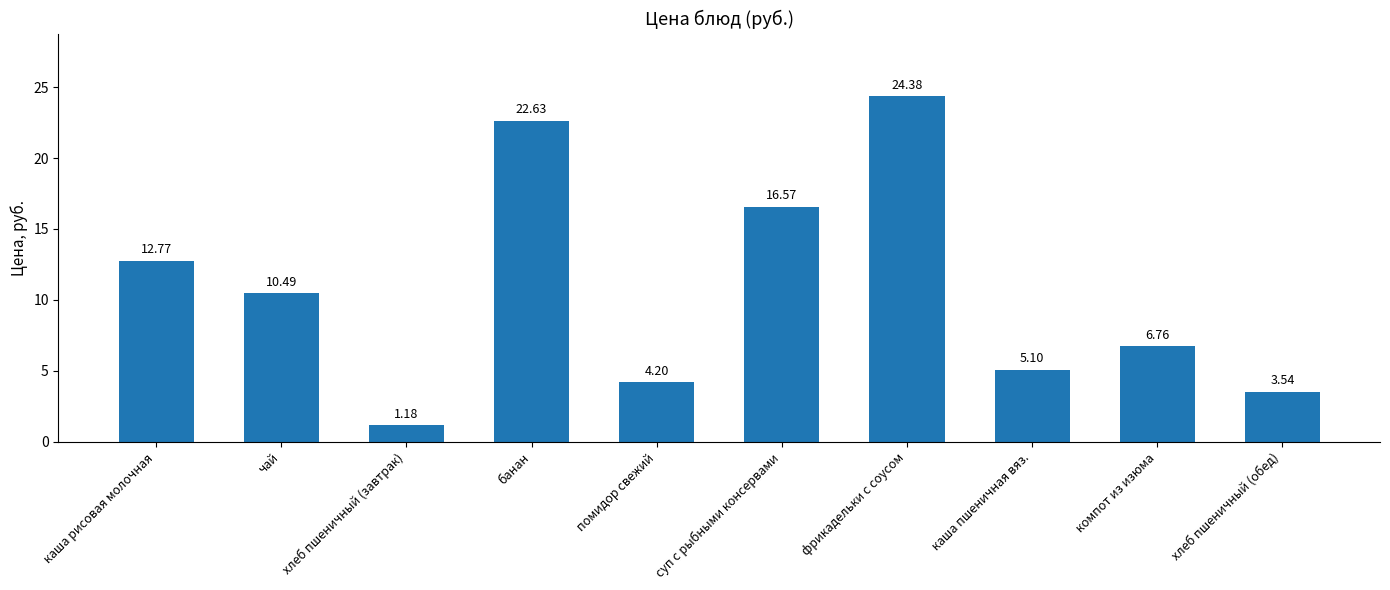

How many values are below 10?

5